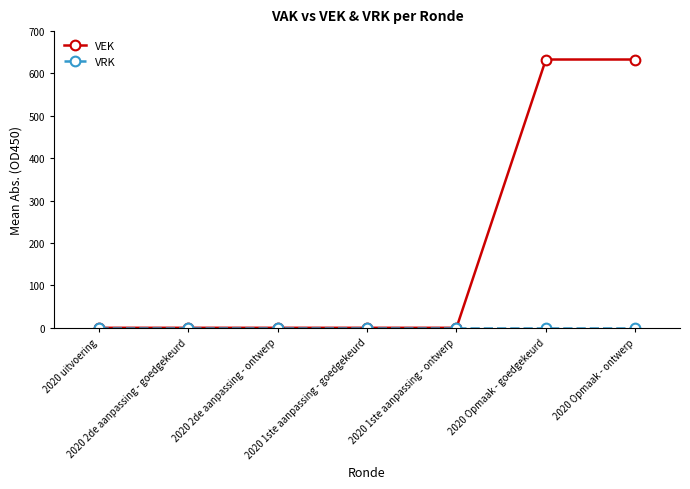

Which series has the largest total across all categories?

VEK